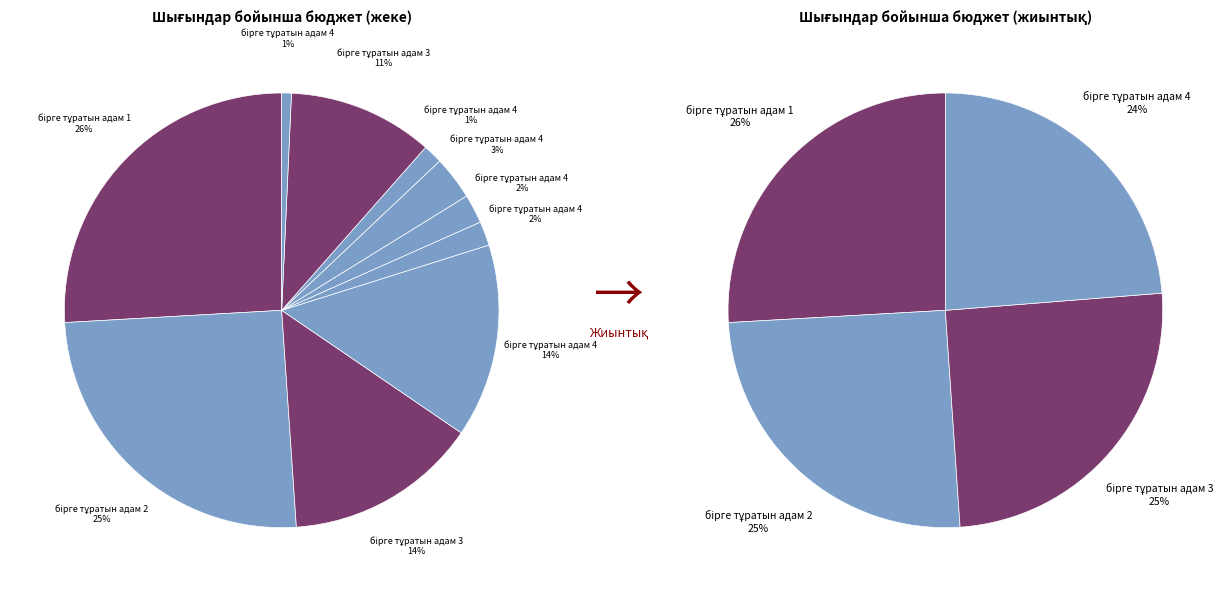

How many slices are in this pie chart?

10